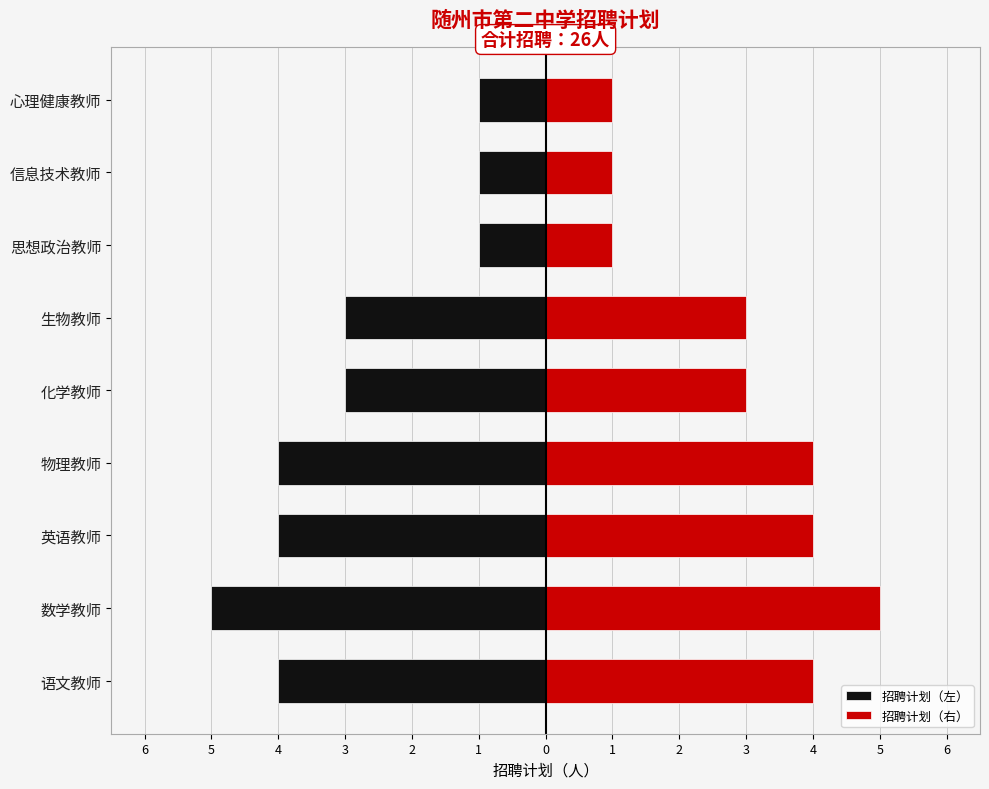

Which series has the largest total across all categories?

招聘计划（右）